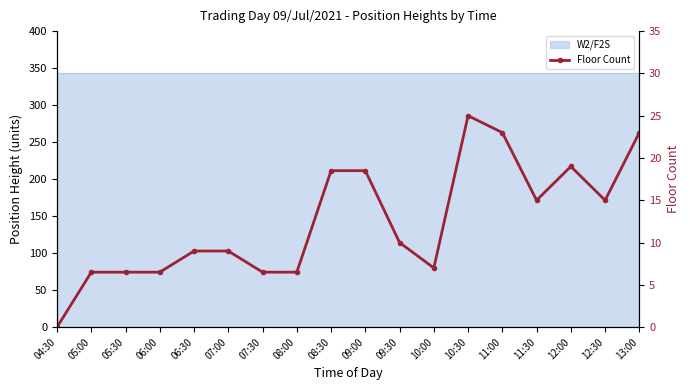

How many interior local peaks (higher than both neighbors) does the data have?

2